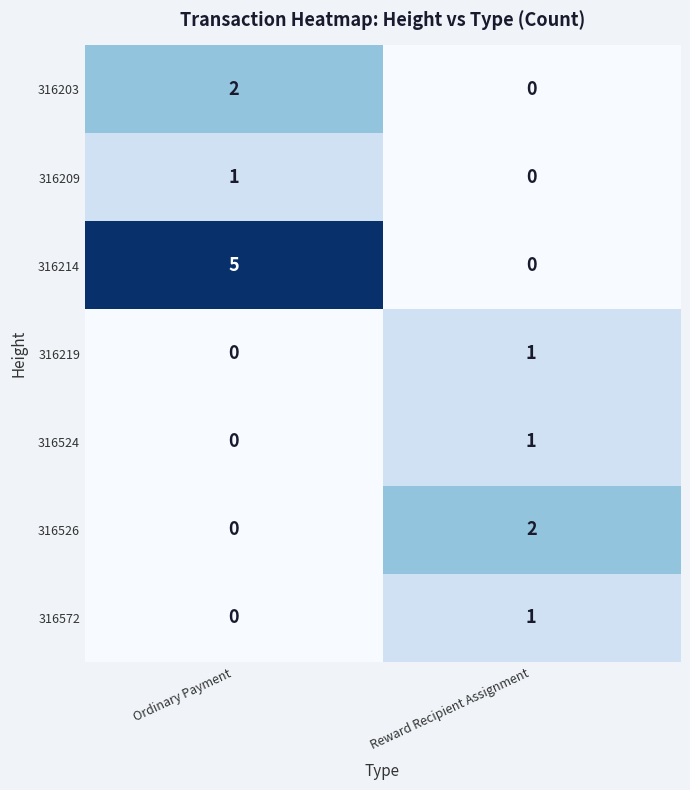

Which category has the highest value in the 316572 series?

Reward Recipient Assignment